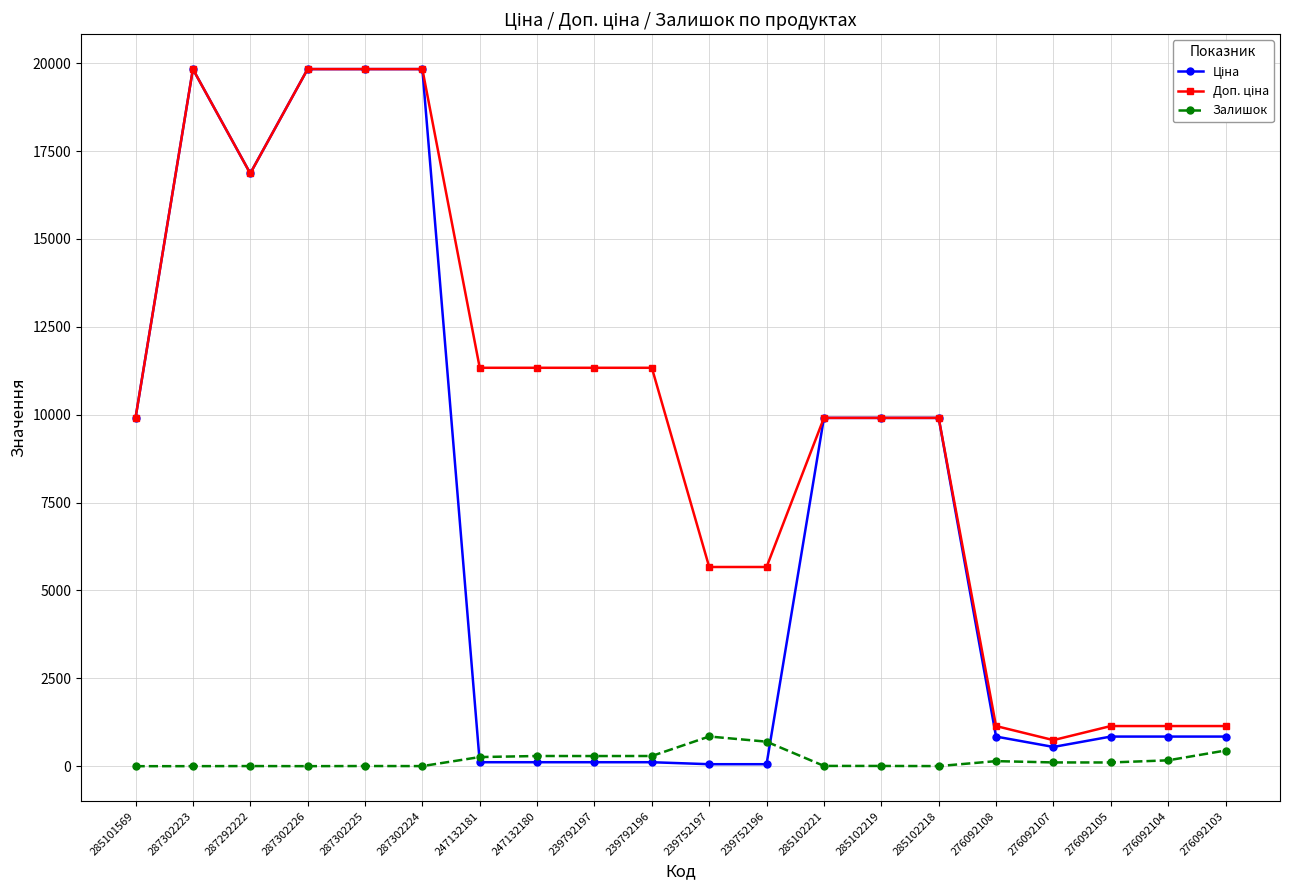

Count the number of data series in this chart.

3